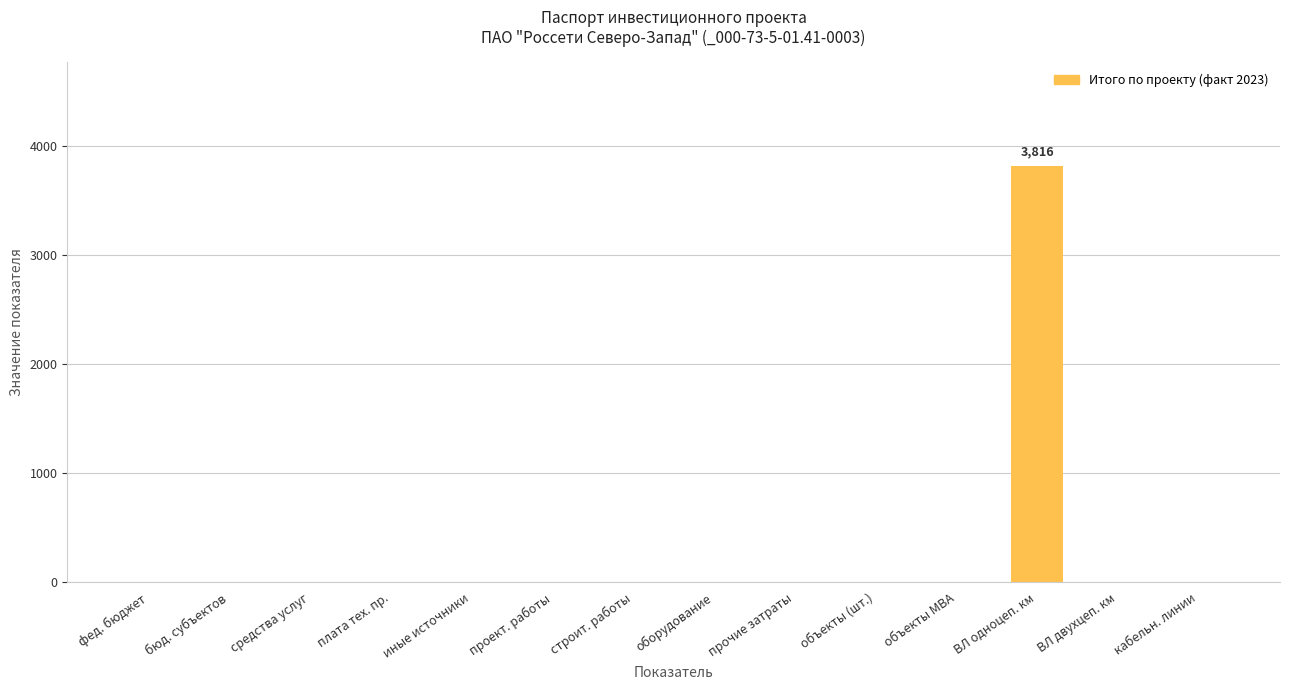

The value at бюд. субъектов is 0. True or false?

True